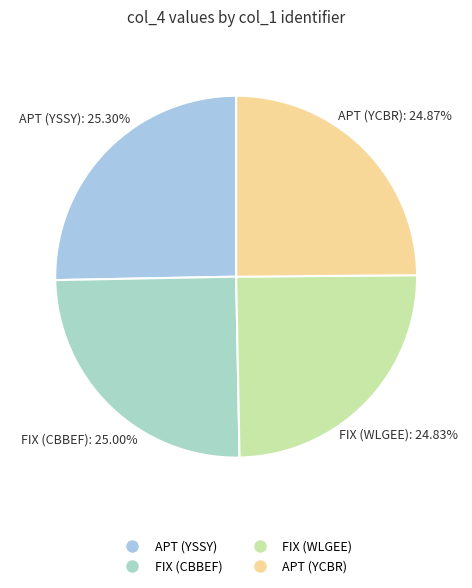

To the nearest percent, what percentage of the pie is APT (YSSY)?

25%